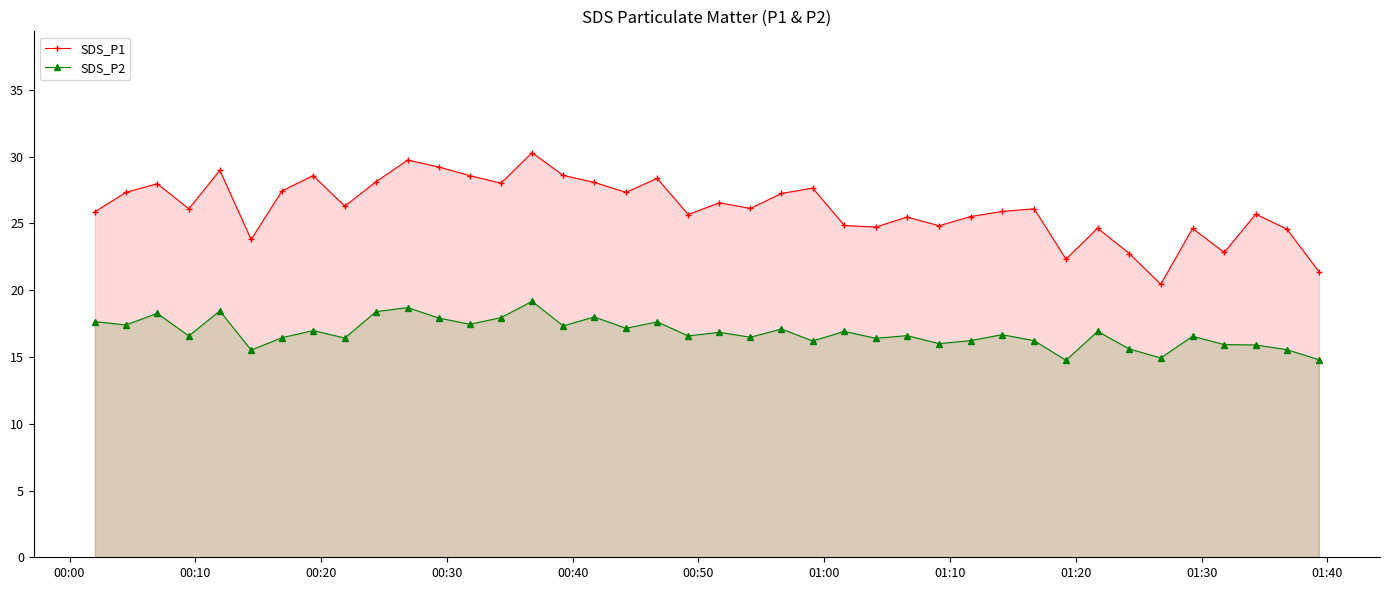

Which series has the largest total across all categories?

SDS_P1